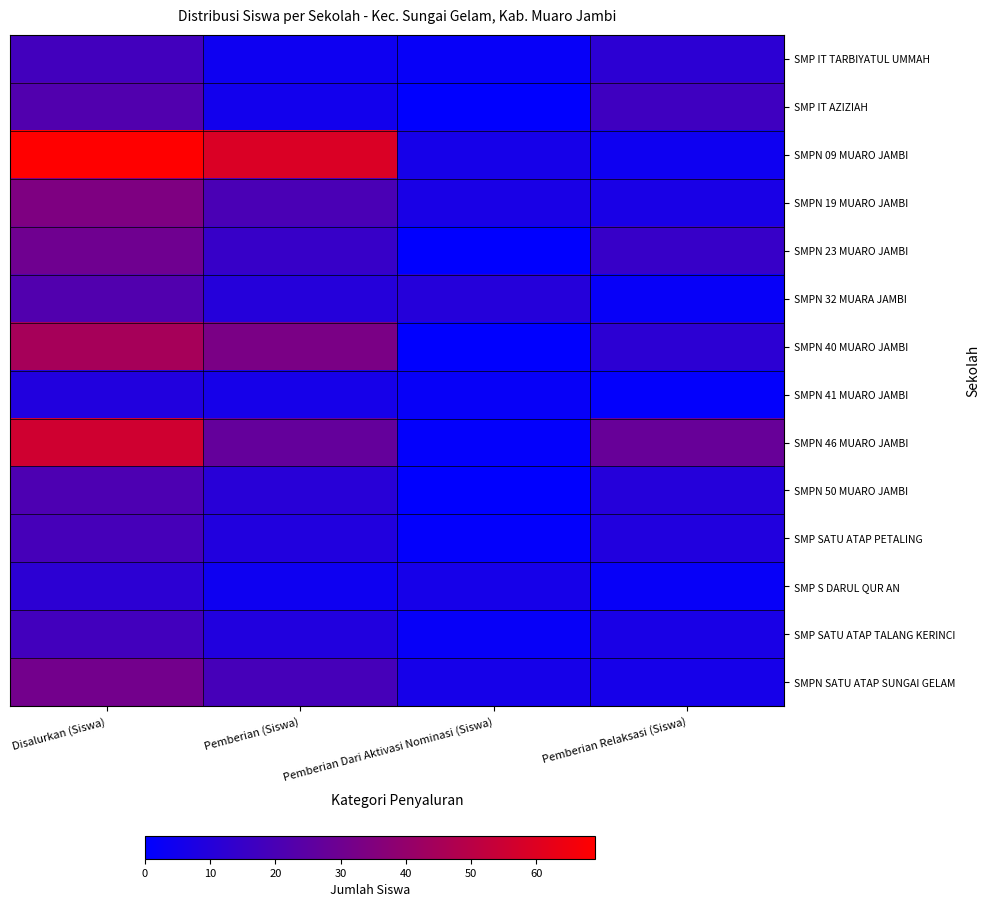

Which series has the largest range (max minus min)?

SMPN 09 MUARO JAMBI